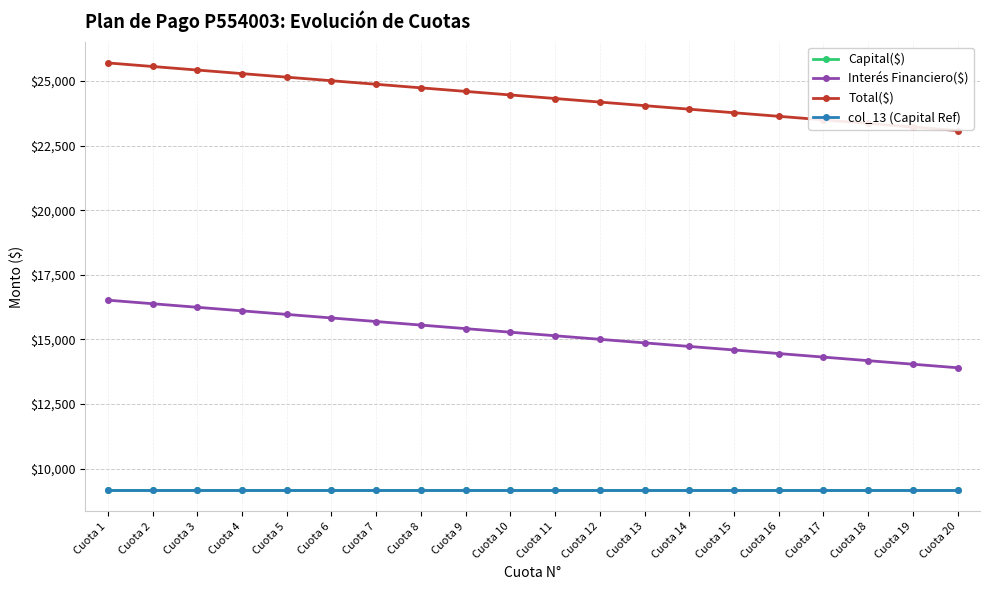

Reading left to right, list all the values displayed in this chart.

Capital($): Cuota 1=9177.9	Cuota 2=9177.9	Cuota 3=9177.9	Cuota 4=9177.9	Cuota 5=9177.9	Cuota 6=9177.9	Cuota 7=9177.9	Cuota 8=9177.9	Cuota 9=9177.9	Cuota 10=9177.9	Cuota 11=9177.9	Cuota 12=9177.9	Cuota 13=9177.9	Cuota 14=9177.9	Cuota 15=9177.9	Cuota 16=9177.9	Cuota 17=9177.9	Cuota 18=9177.9	Cuota 19=9177.9	Cuota 20=9177.9
Interés Financiero($): Cuota 1=16520.3	Cuota 2=16382.6	Cuota 3=16244.9	Cuota 4=16107.3	Cuota 5=15969.6	Cuota 6=15831.9	Cuota 7=15694.3	Cuota 8=15556.6	Cuota 9=15418.9	Cuota 10=15281.2	Cuota 11=15143.6	Cuota 12=15005.9	Cuota 13=14868.2	Cuota 14=14730.6	Cuota 15=14592.9	Cuota 16=14455.2	Cuota 17=14317.6	Cuota 18=14179.9	Cuota 19=14042.2	Cuota 20=13904.6
Total($): Cuota 1=25698.2	Cuota 2=25560.5	Cuota 3=25422.9	Cuota 4=25285.2	Cuota 5=25147.5	Cuota 6=25009.8	Cuota 7=24872.2	Cuota 8=24734.5	Cuota 9=24596.8	Cuota 10=24459.2	Cuota 11=24321.5	Cuota 12=24183.8	Cuota 13=24046.2	Cuota 14=23908.5	Cuota 15=23770.8	Cuota 16=23633.2	Cuota 17=23495.5	Cuota 18=23357.8	Cuota 19=23220.2	Cuota 20=23082.5
col_13 (Capital Ref): Cuota 1=9177.9	Cuota 2=9177.9	Cuota 3=9177.9	Cuota 4=9177.9	Cuota 5=9177.9	Cuota 6=9177.9	Cuota 7=9177.9	Cuota 8=9177.9	Cuota 9=9177.9	Cuota 10=9177.9	Cuota 11=9177.9	Cuota 12=9177.9	Cuota 13=9177.9	Cuota 14=9177.9	Cuota 15=9177.9	Cuota 16=9177.9	Cuota 17=9177.9	Cuota 18=9177.9	Cuota 19=9177.9	Cuota 20=9177.9